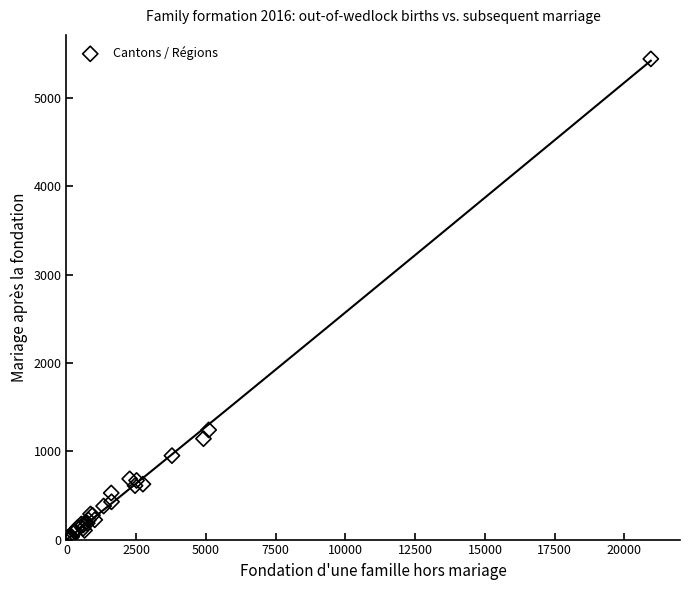

What Y value in the scatter plot is closest to 2727?

1242